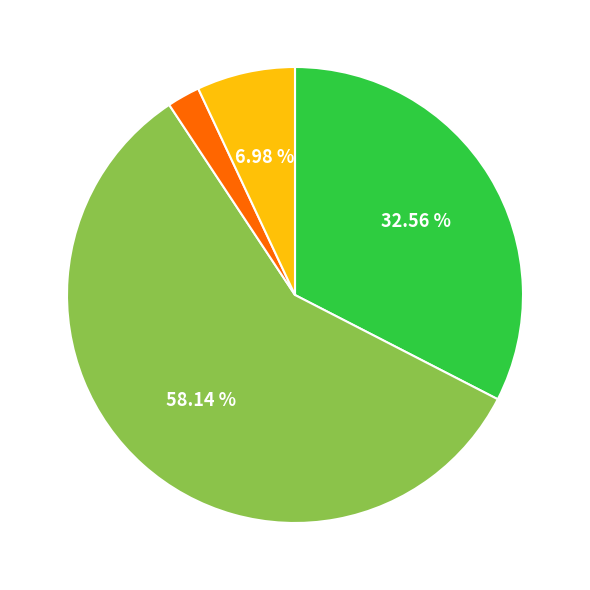

Count the number of slices in the pie.

4